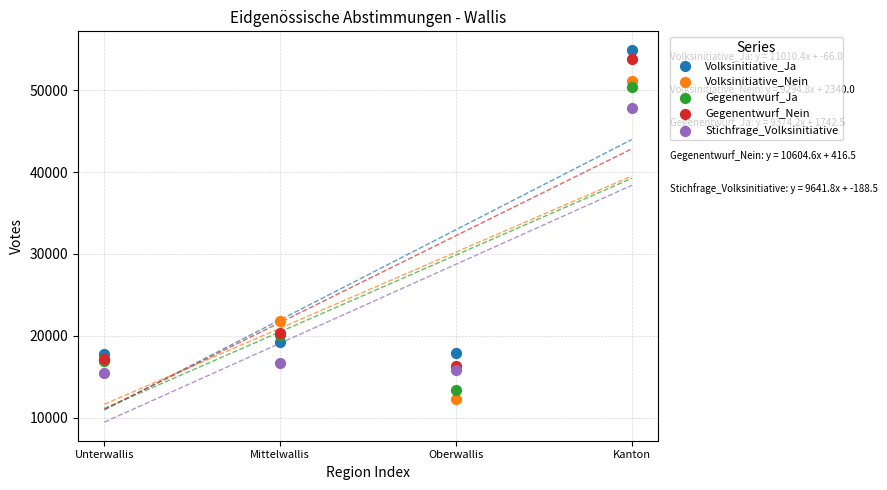

Across all series, what Y value is closest to 33614?

21858